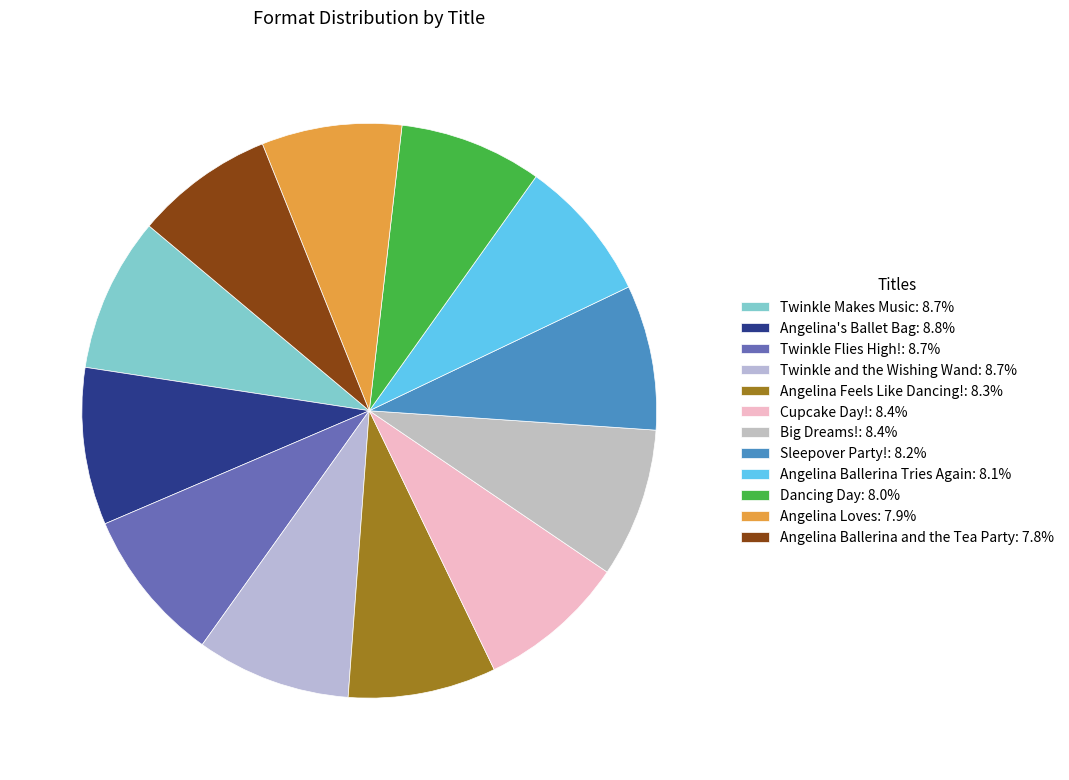

How many slices are in this pie chart?

12